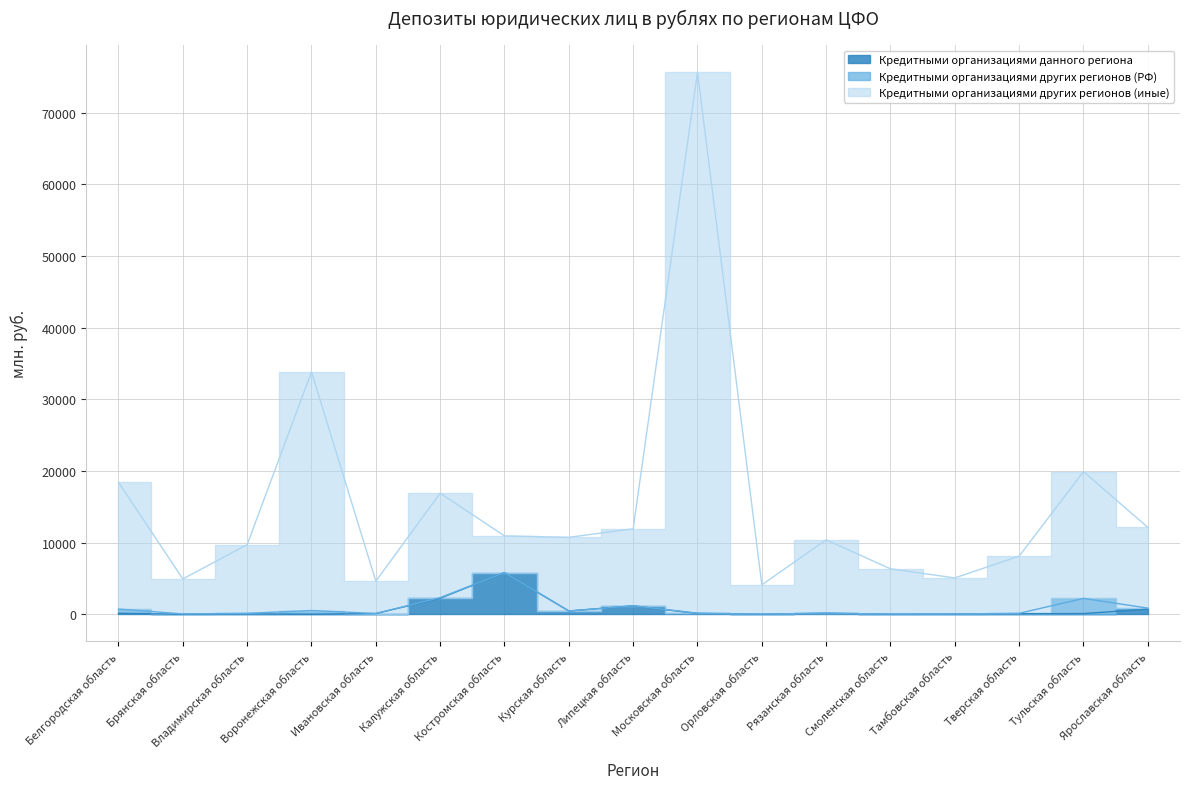

How many data points in Кредитными организациями данного региона are less than 103?

8